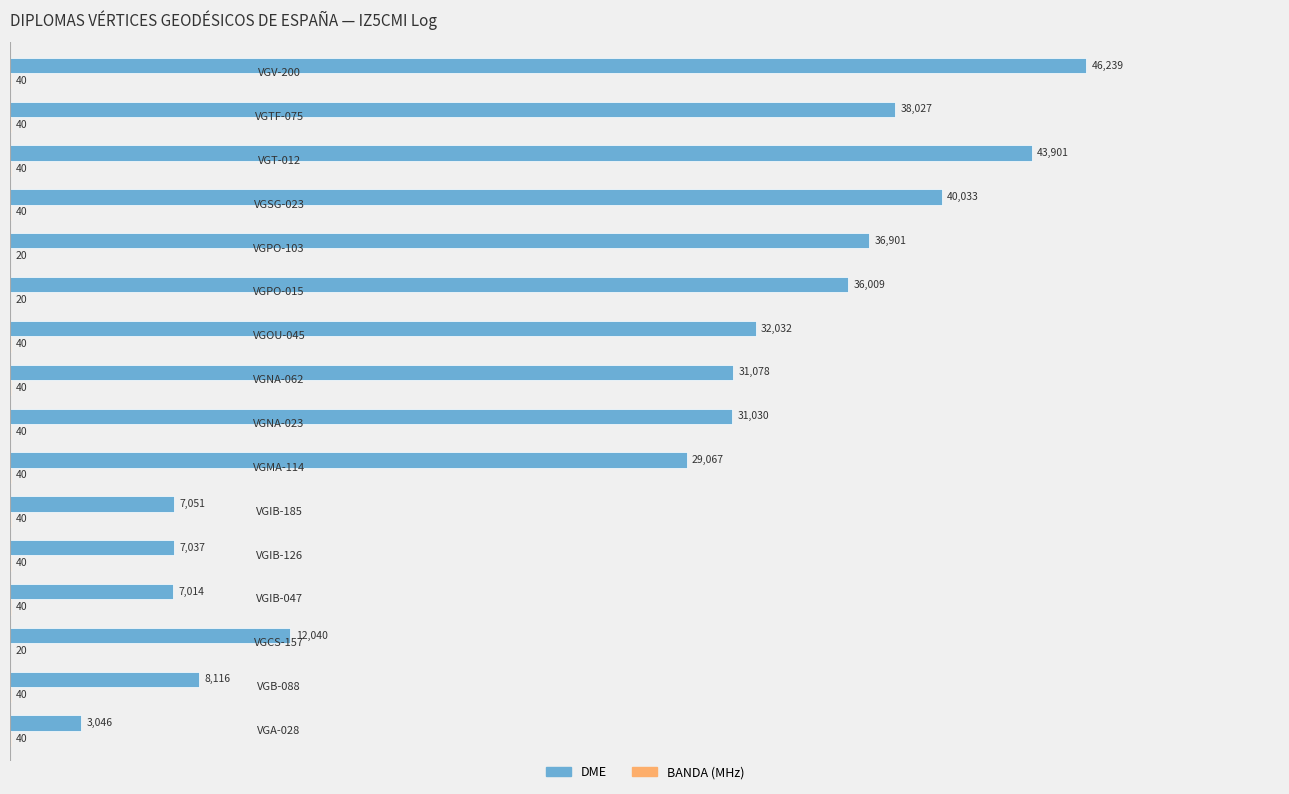

What is the greatest value displayed?

46239